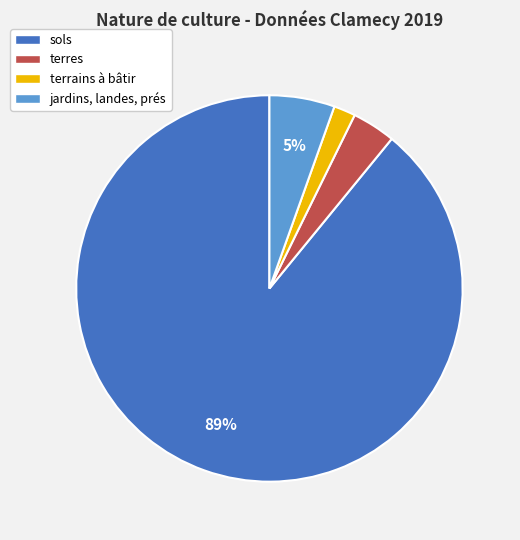

To the nearest percent, what is the difference between the largest and smallest slice percentages?

87%